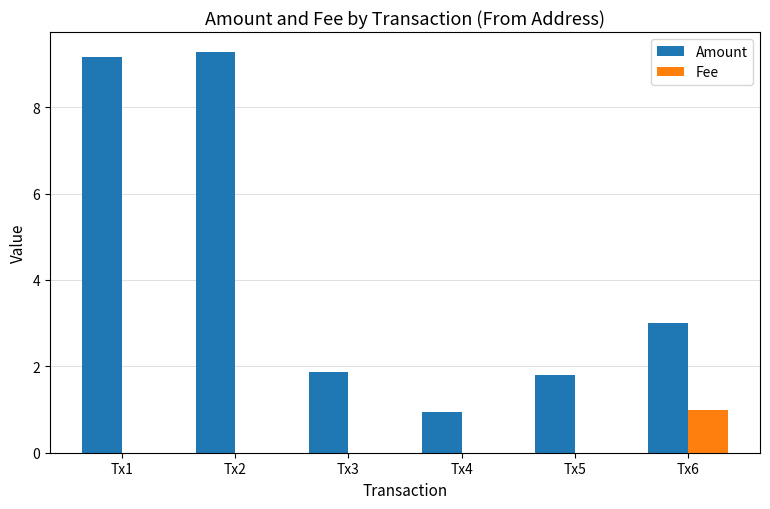

The value of Fee at Tx2 is -0.6. True or false?

False